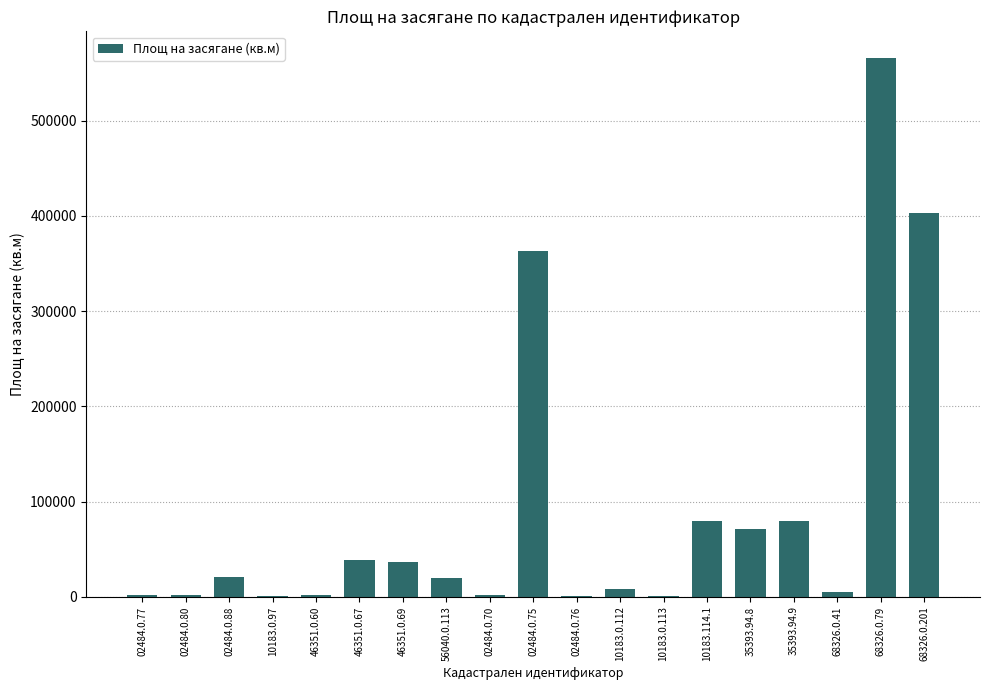

What is the sum of all values?

1699366.7